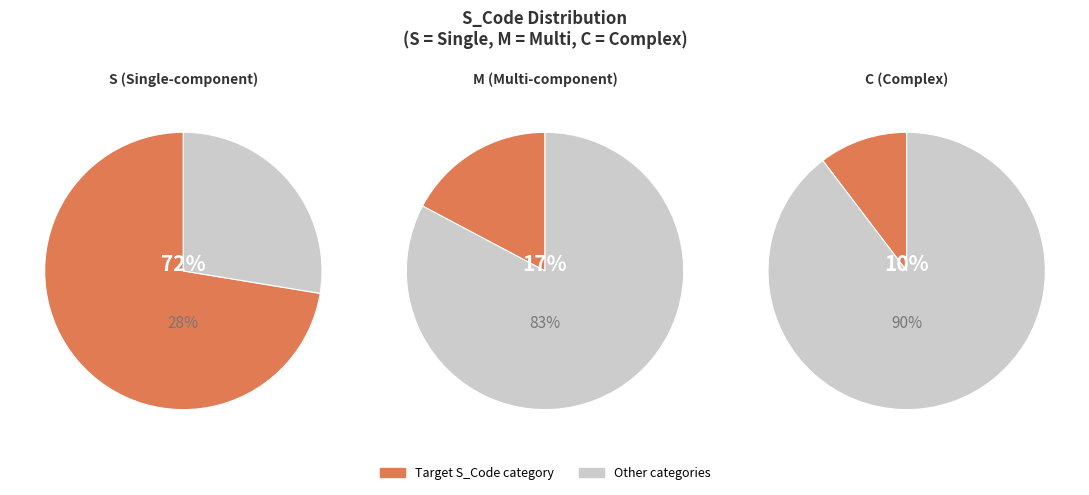

Rank the categories by value from lowest to highest.

C, M, S